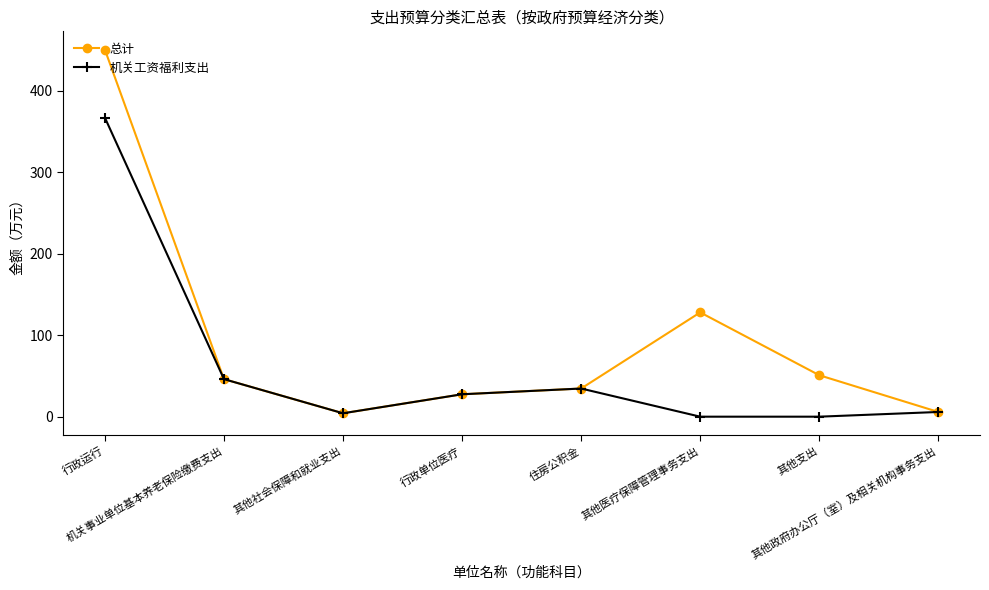

What is the label of the 1st point from the right?

其他政府办公厅（室）及相关机构事务支出